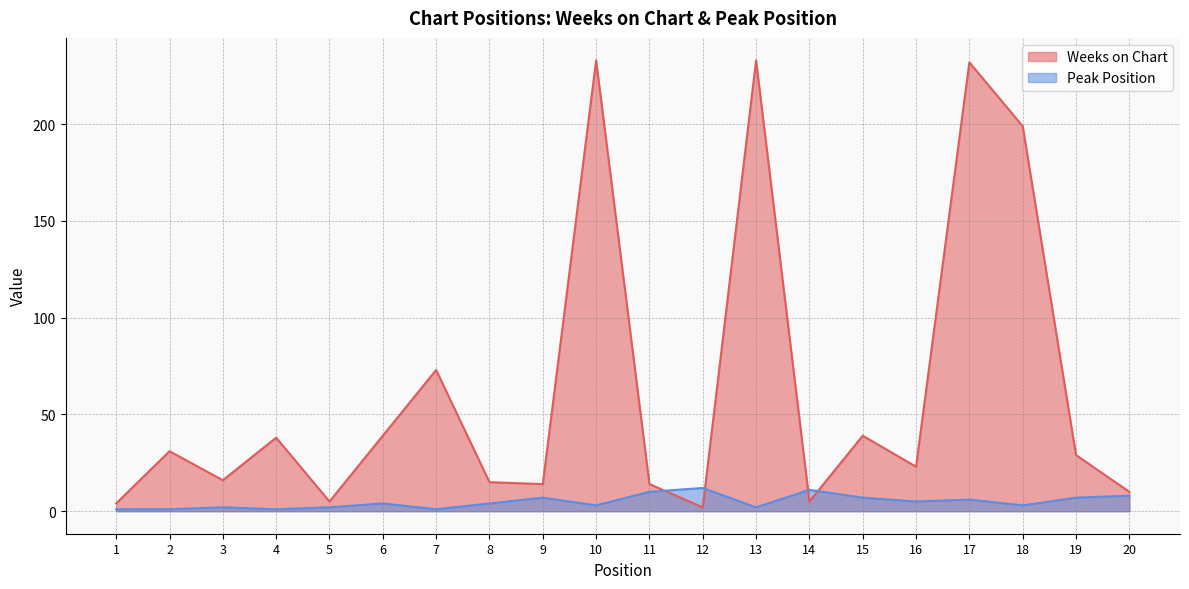

Rank the categories by Weeks on Chart value from highest to lowest.

10, 13, 17, 18, 7, 6, 15, 4, 2, 19, 16, 3, 8, 9, 11, 20, 5, 14, 1, 12